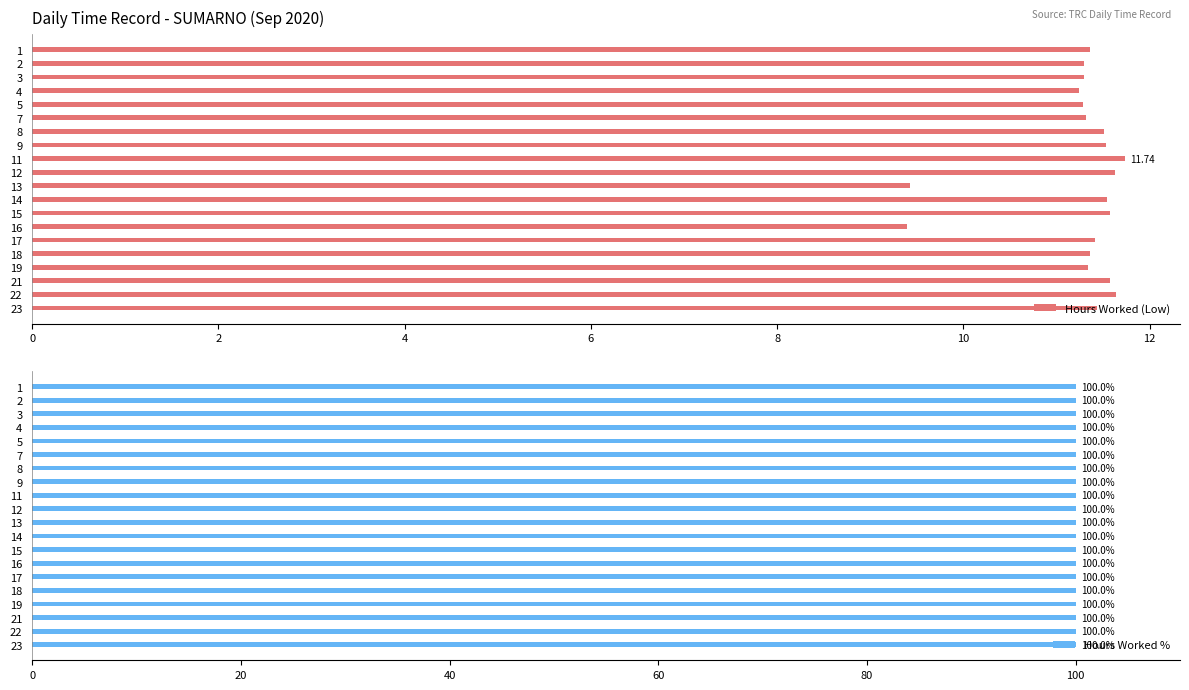

What is the sum of the Hours Worked (Low) values at 19 and 7?

22.7